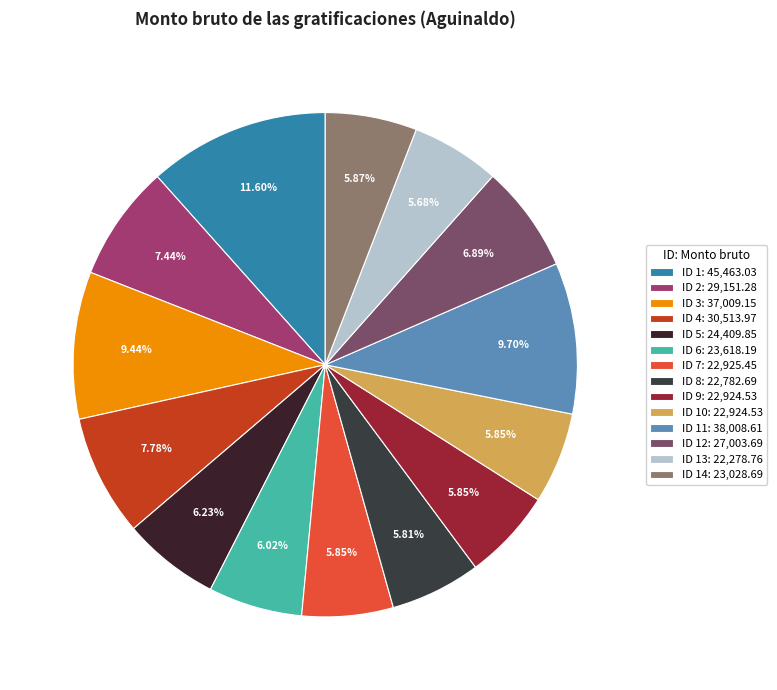

To the nearest percent, what is the difference between the largest and smallest slice percentages?

6%